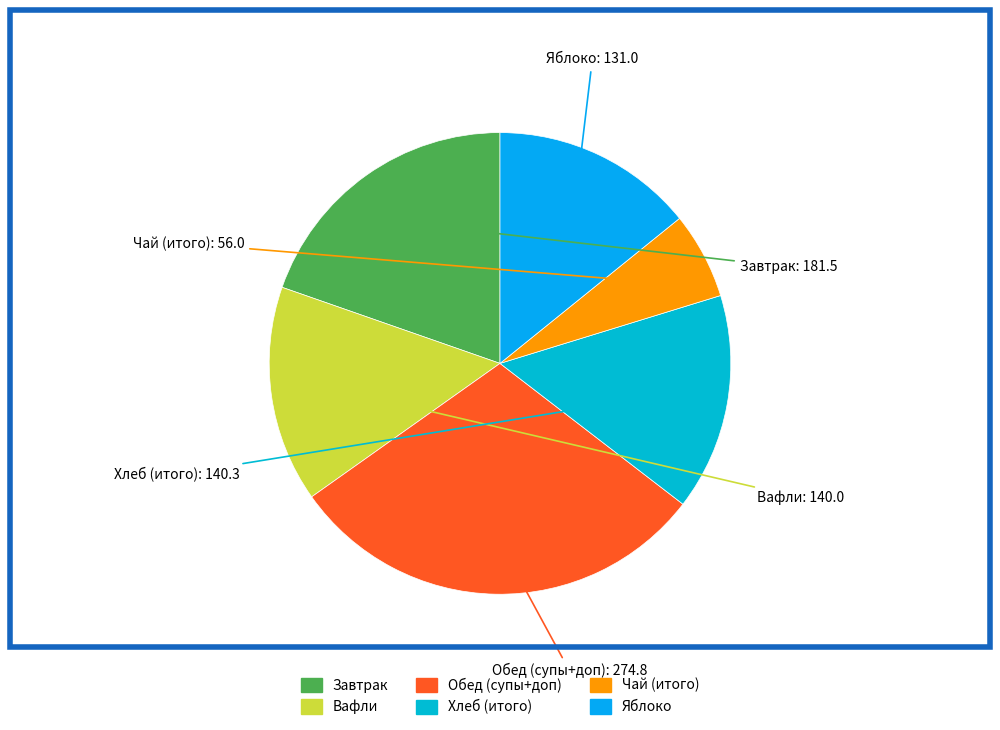

How many segments does this pie chart have?

6